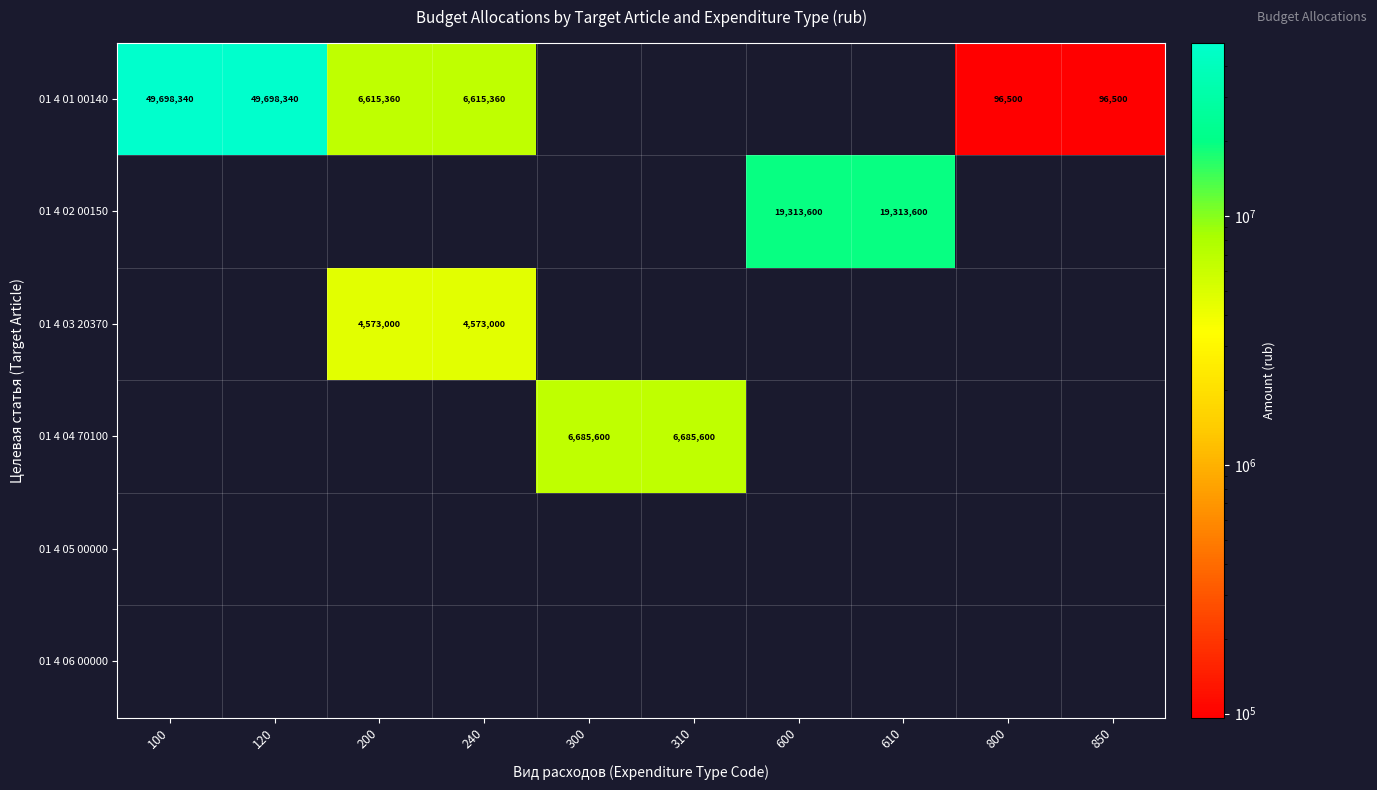

Is it true that 01 4 04 70100 equals 9221928 at 300?

False